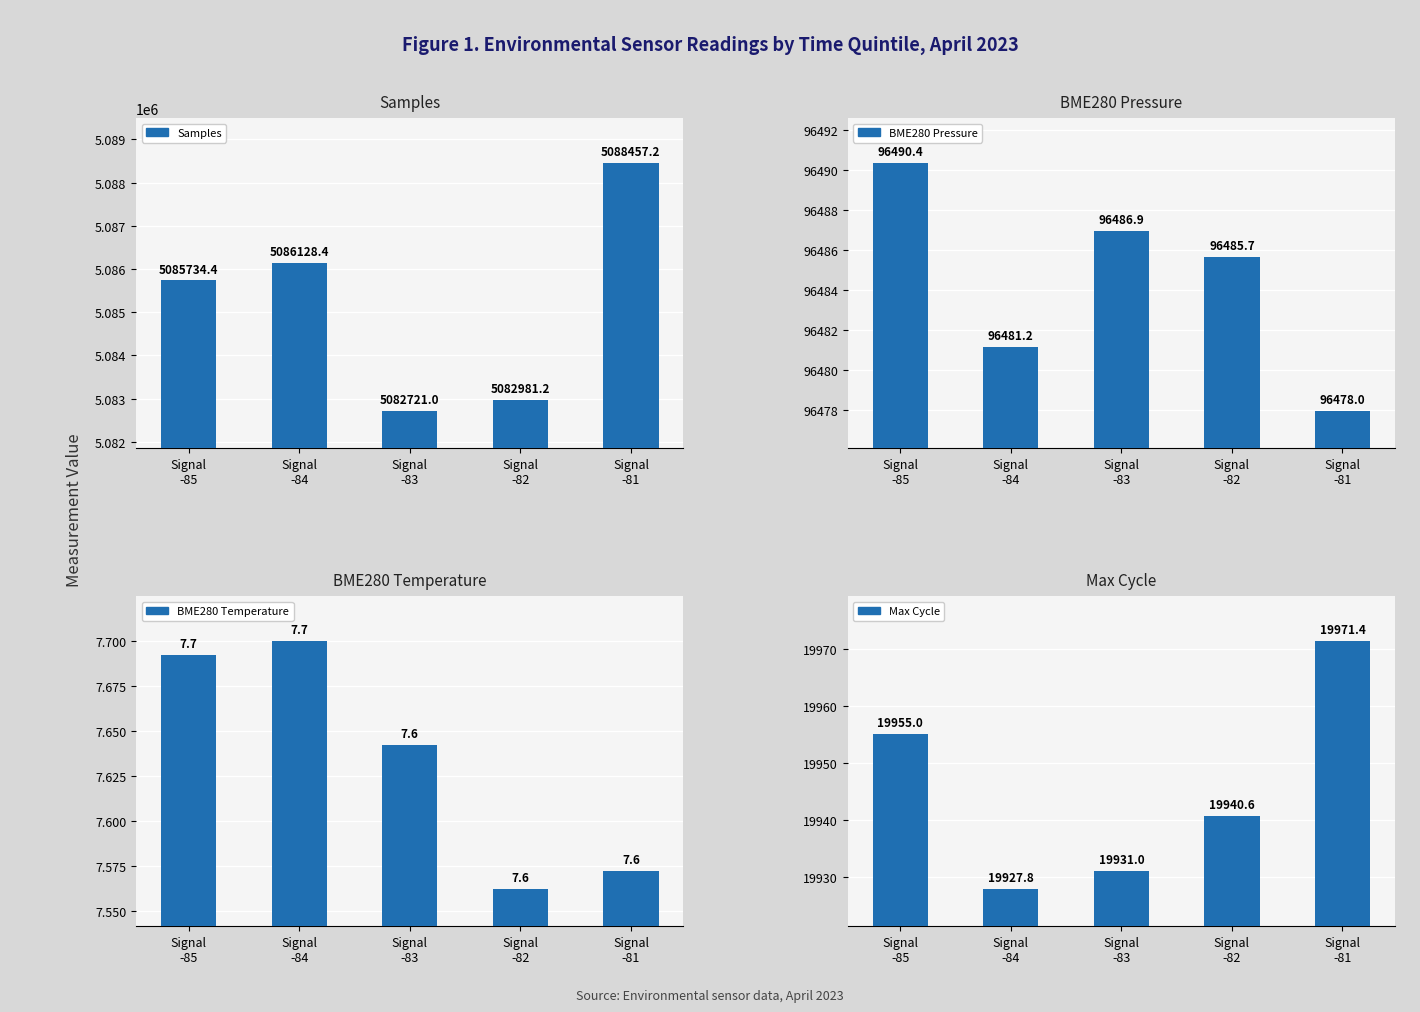

What position from the right is Signal
-82?

2